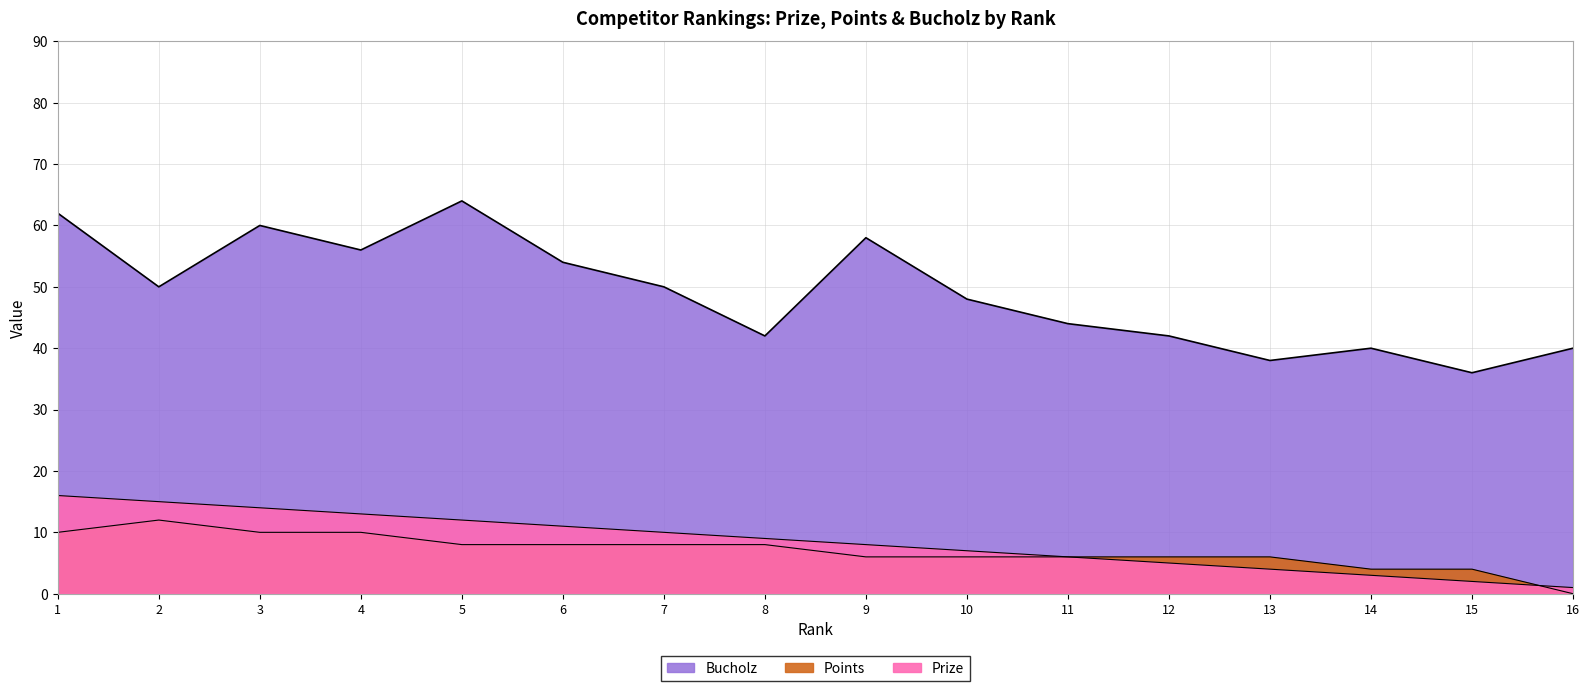

True or false: Points has a value of 8 at 7.

True